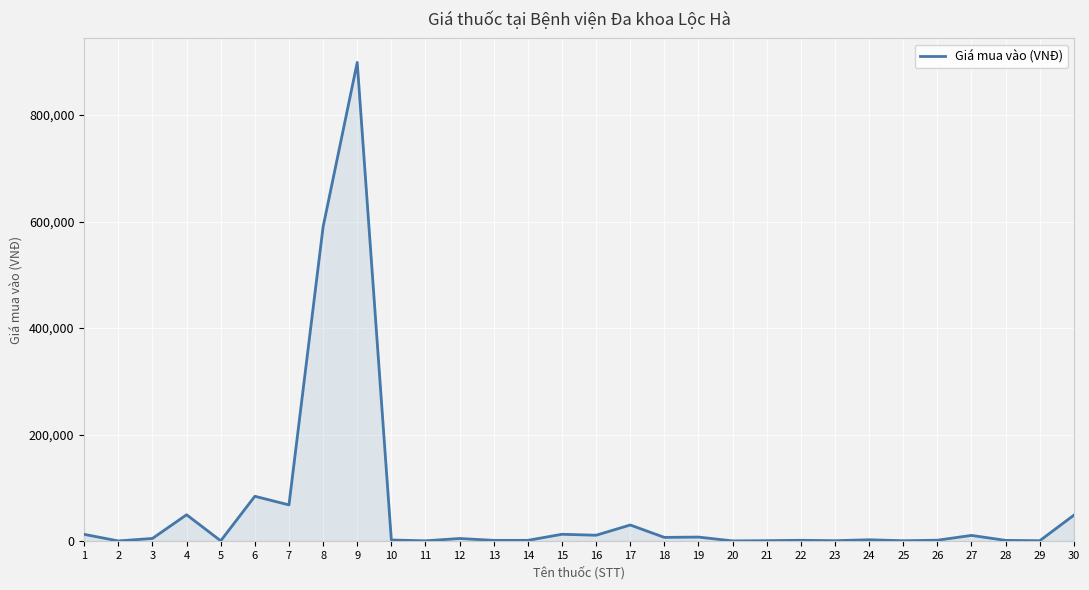

What is the difference between the maximum and minimum values?

898903.4